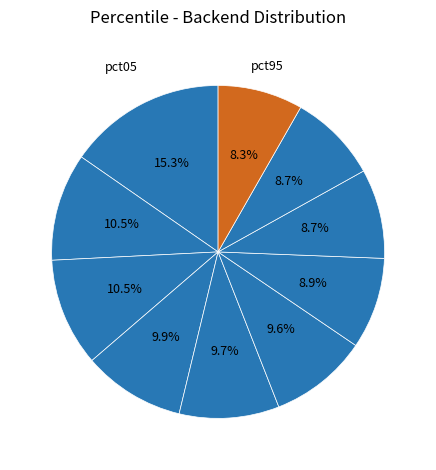

To the nearest percent, what is the average slice percentage?

10%